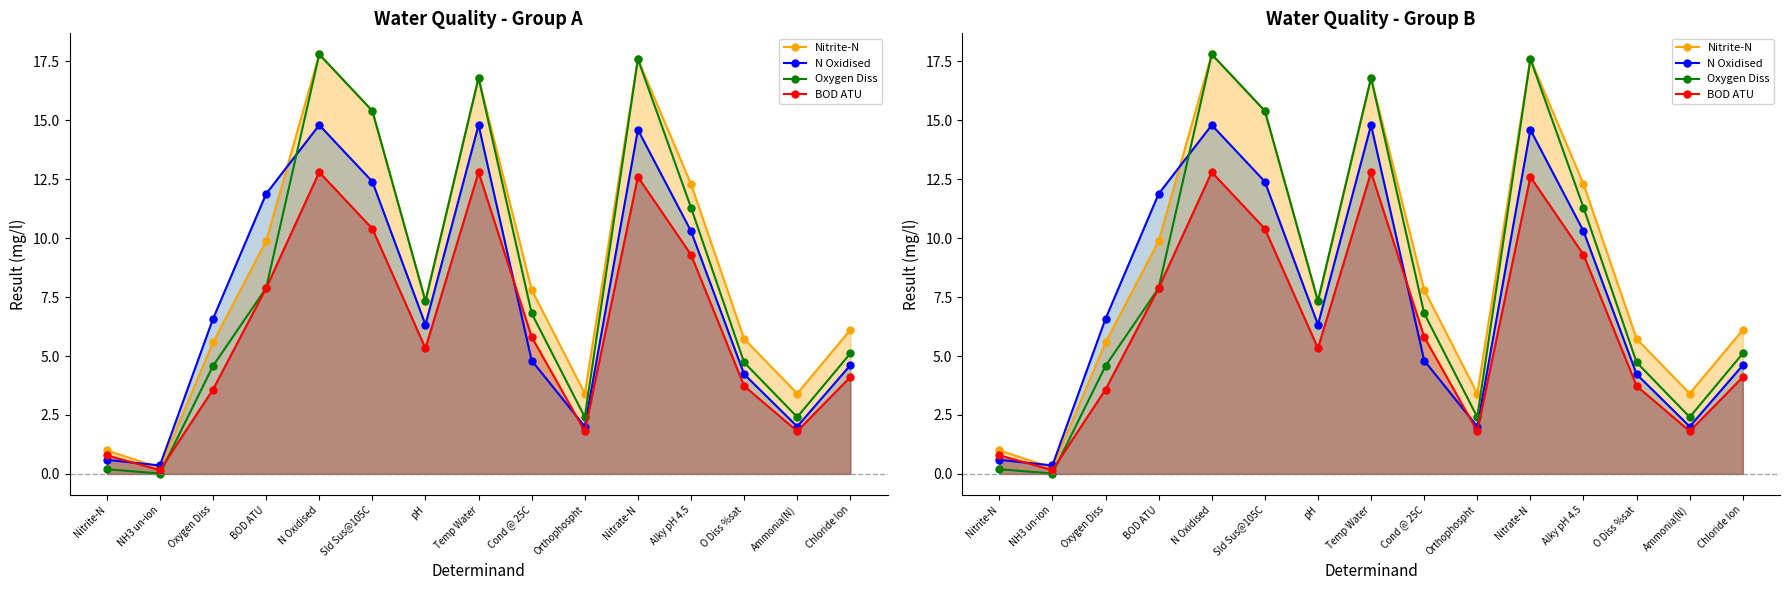

Rank the categories by Oxygen Diss value from lowest to highest.

NH3 un-ion, Nitrite-N, Orthophospht, Ammonia(N), Oxygen Diss, O Diss %sat, Chloride Ion, Cond @ 25C, pH, BOD ATU, Alky pH 4.5, Sld Sus@105C, Temp Water, Nitrate-N, N Oxidised